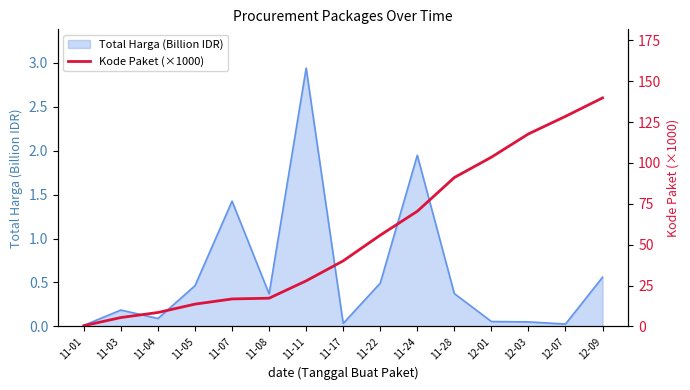

List the labels in order of value, largest first.

12-09, 12-07, 12-03, 12-01, 11-28, 11-24, 11-22, 11-17, 11-11, 11-08, 11-07, 11-05, 11-04, 11-03, 11-01